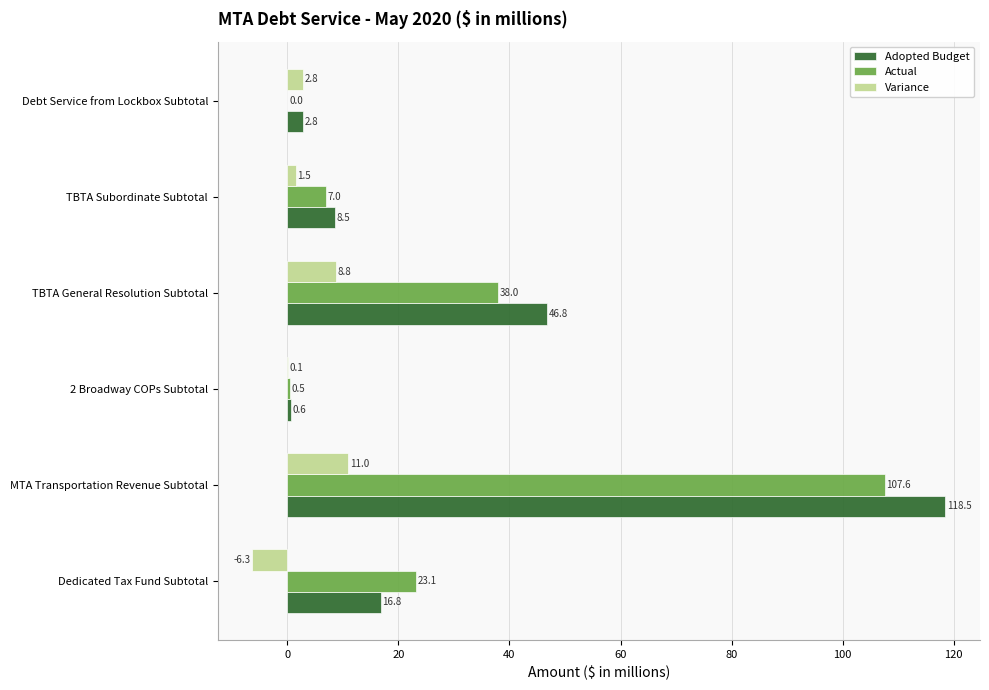

Which series changed the most between MTA Transportation Revenue Subtotal and Debt Service from Lockbox Subtotal?

Adopted Budget